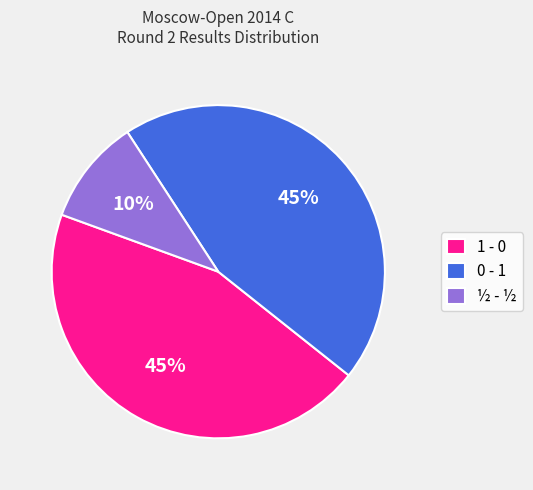

Combined, do 0 - 1 and ½ - ½ account for over 50%?

Yes